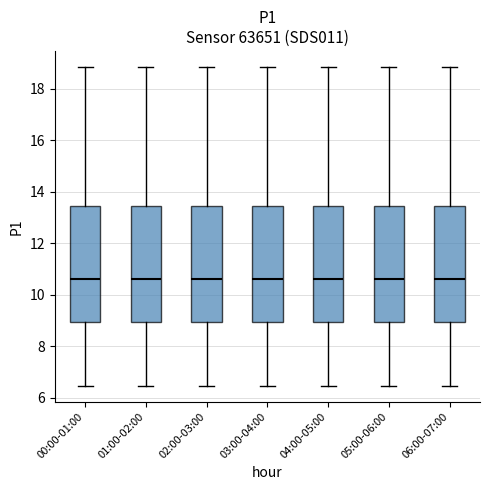

Where is the upper edge of the box for 03:00-04:00 on the y-axis? The values are not printed on the chart, so give them approximately, as read against the axis.

13.4